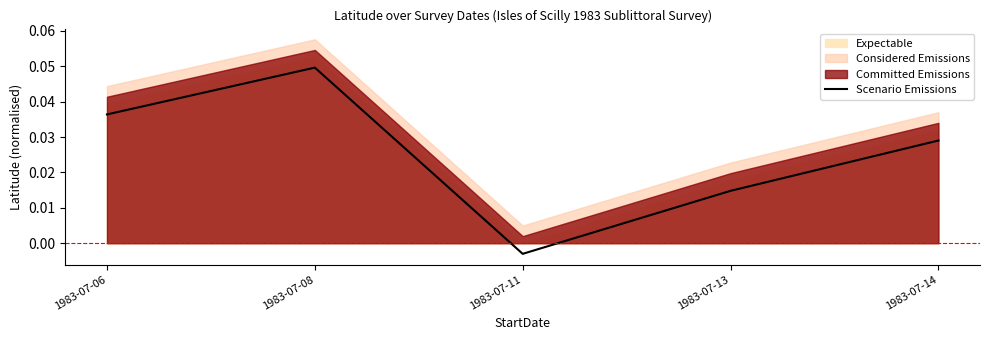

List the labels in order of Scenario Emissions value, smallest first.

1983-07-11, 1983-07-13, 1983-07-14, 1983-07-06, 1983-07-08